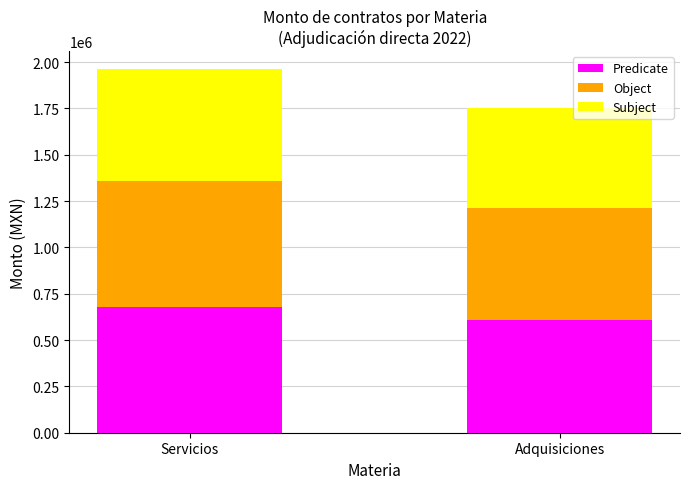

At which category is the sum across all series the highest?

Servicios